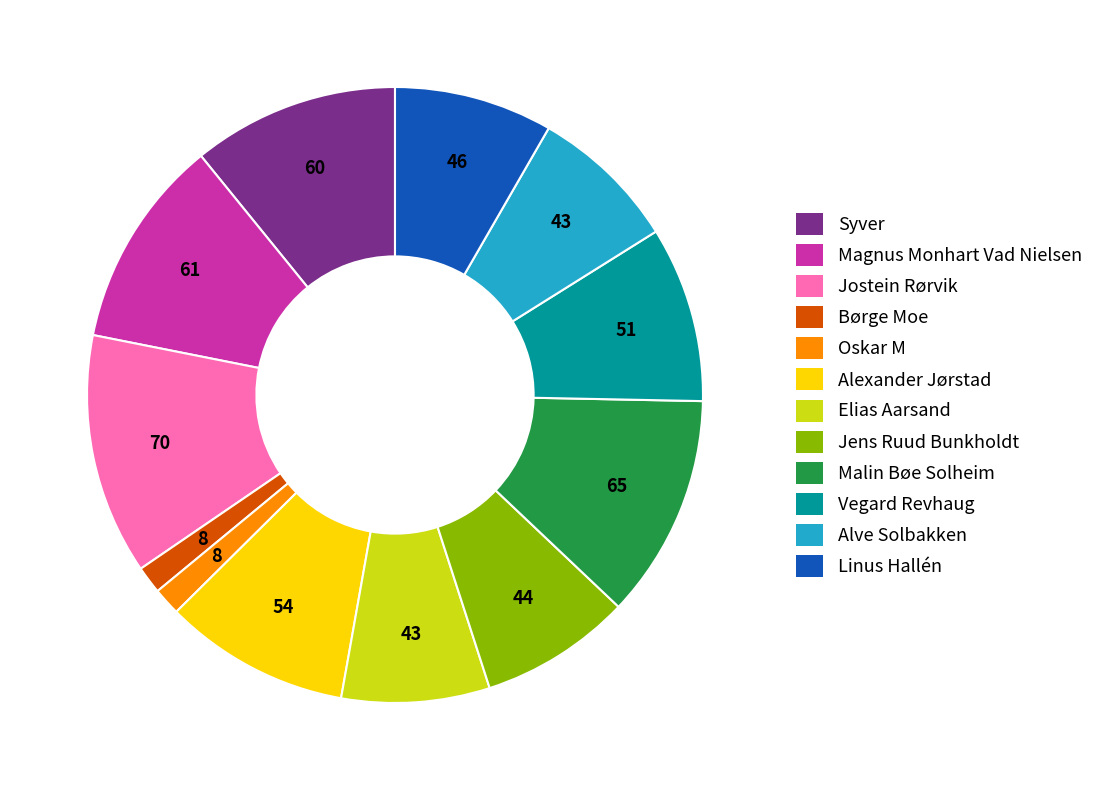

Combined, do Linus Hallén and Børge Moe account for over 50%?

No